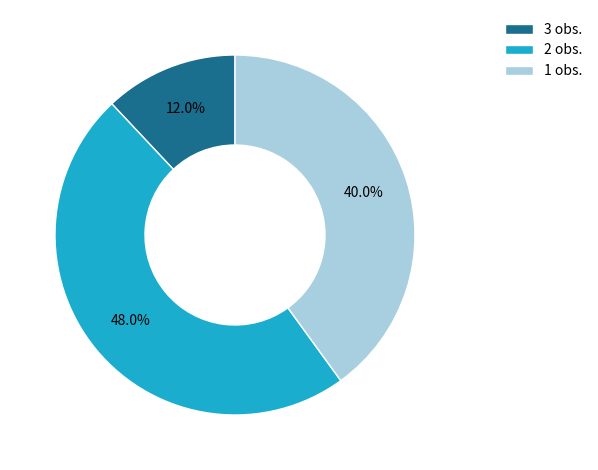

Is there any slice that represents more than half of the pie?

No